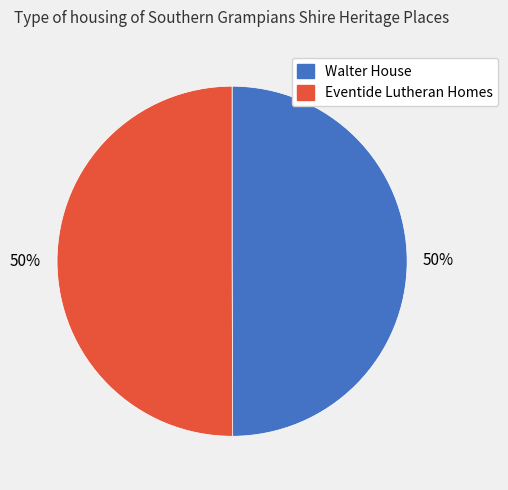

Do Walter House and Eventide Lutheran Homes together represent more than half of the pie?

Yes